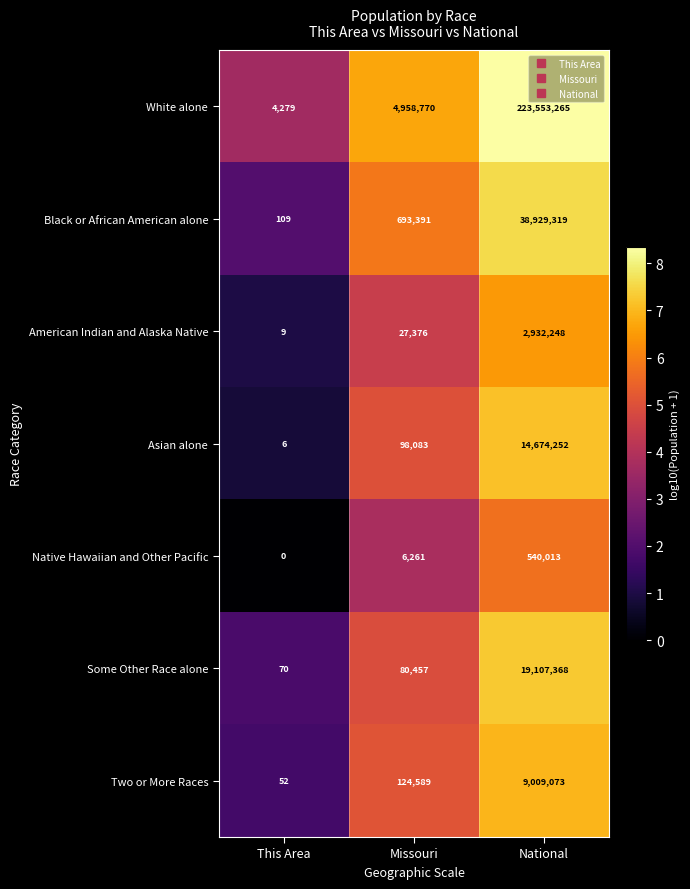

The value of American Indian and Alaska Native at This Area is 12. True or false?

False